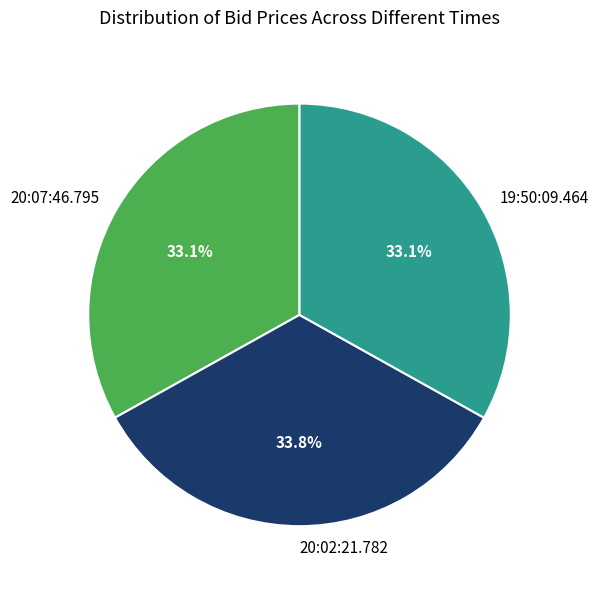

Is it true that 20:02:21.782 is 34% of the pie?

True